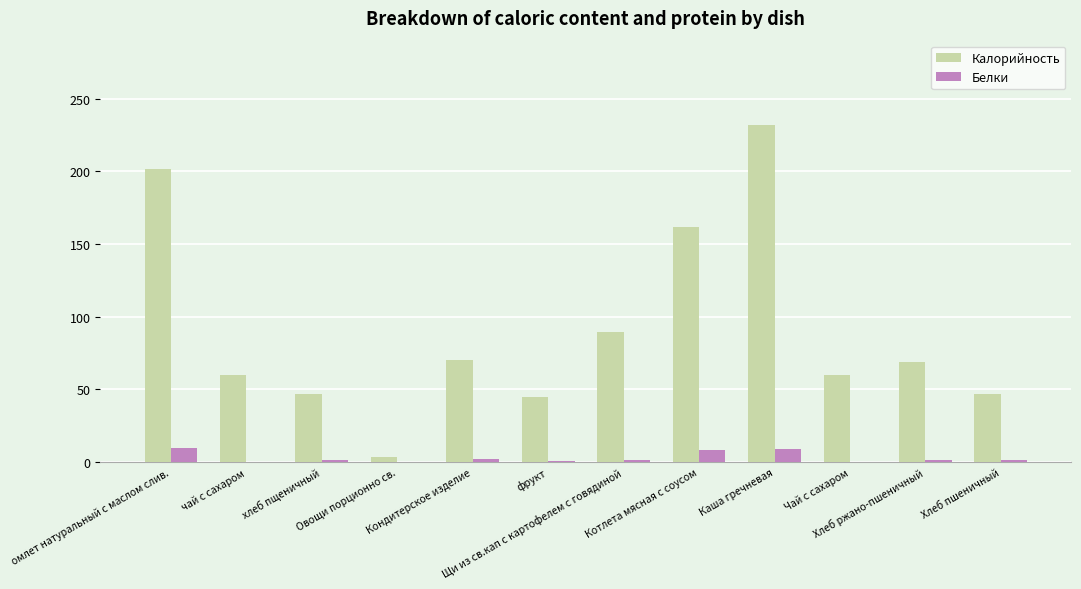

What is the sum of all Калорийность values?

1086.2